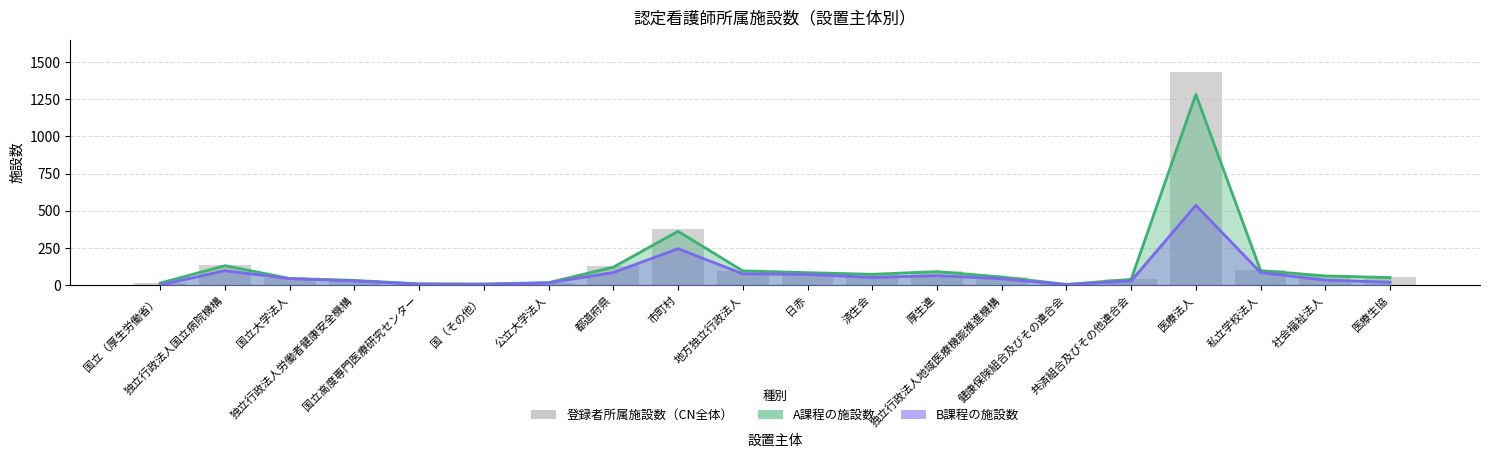

The value of B課程の施設数 at 済生会 is 52. True or false?

True